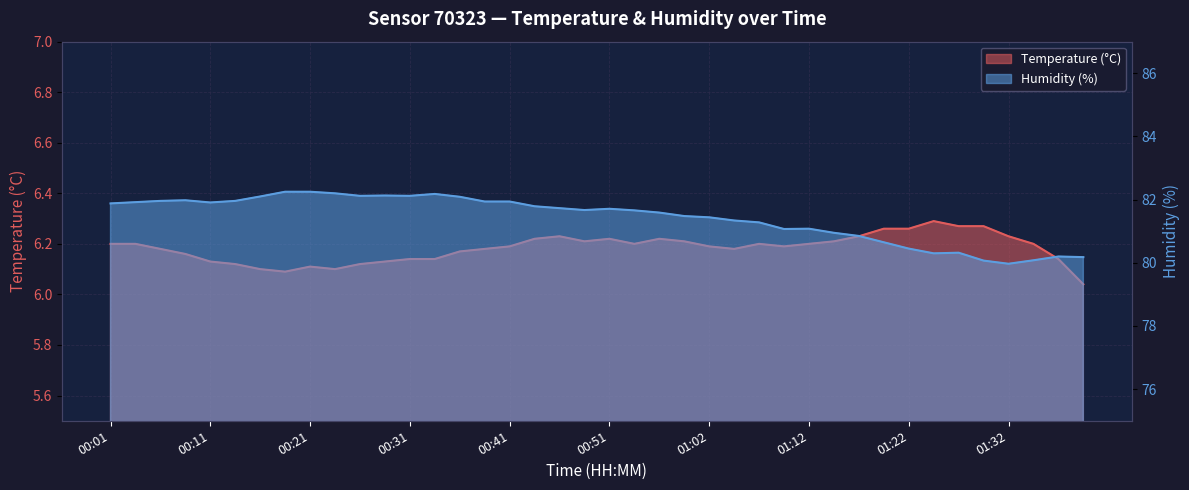

True or false: Humidity (%) and Temperature (°C) intersect in this chart.

False